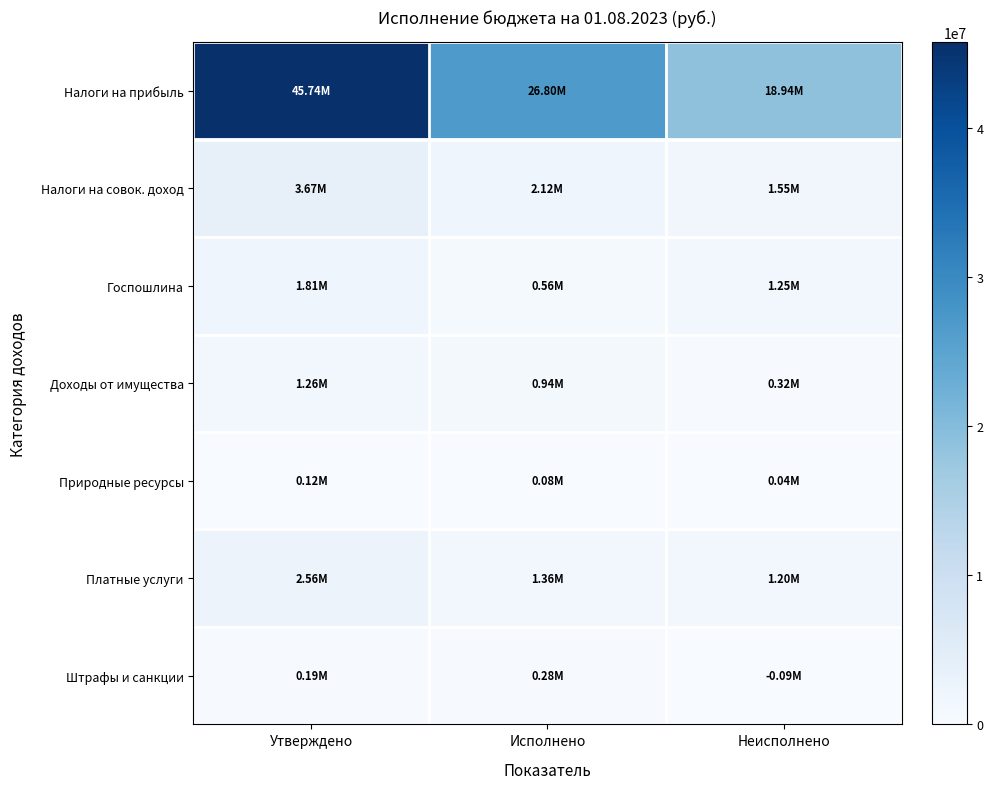

Which series has the largest total across all categories?

Налоги на прибыль